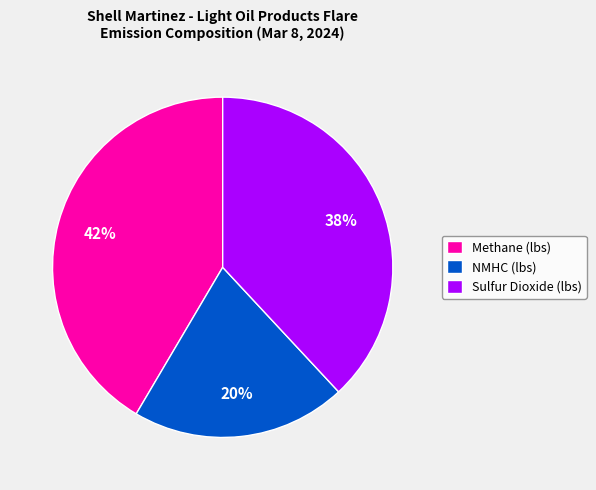

To the nearest percent, what percentage of the pie is Methane (lbs)?

42%